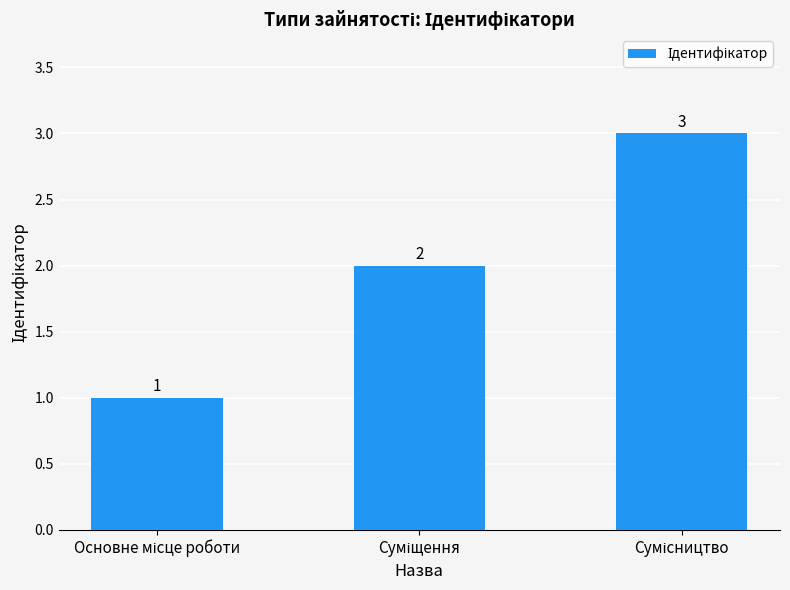

What is the greatest value displayed?

3